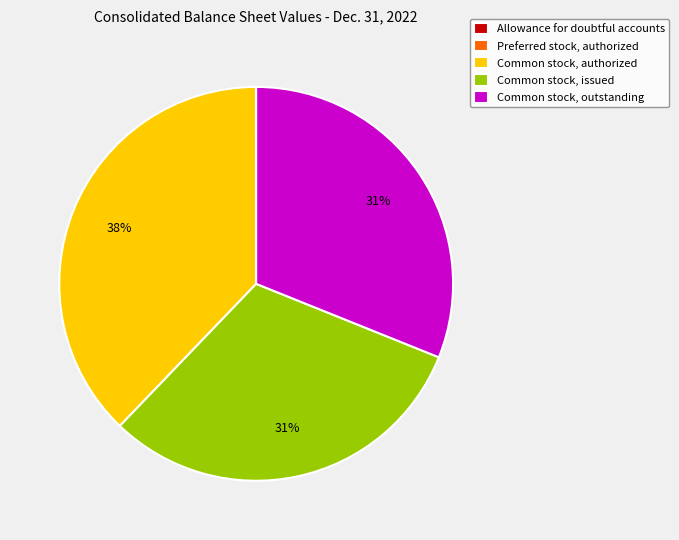

Is it true that Common stock, outstanding is 31% of the pie?

True